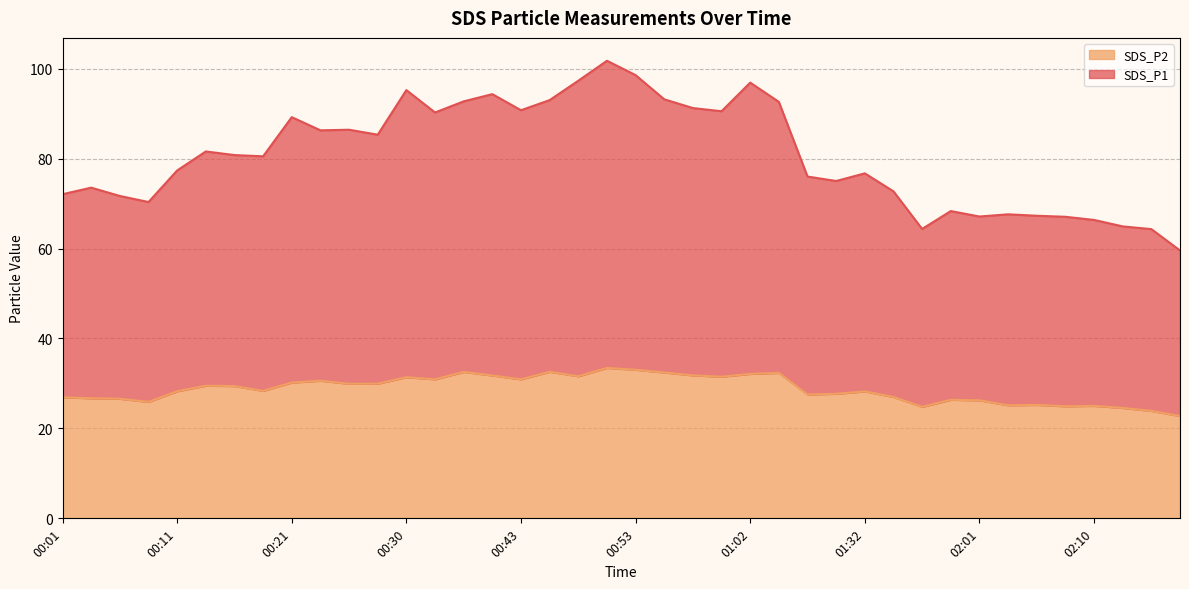

What is the sum of all SDS_P2 line values?

1150.2